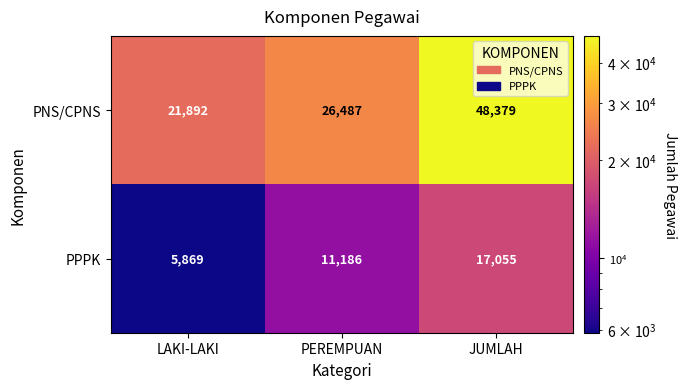

What is the smallest value displayed?

5869